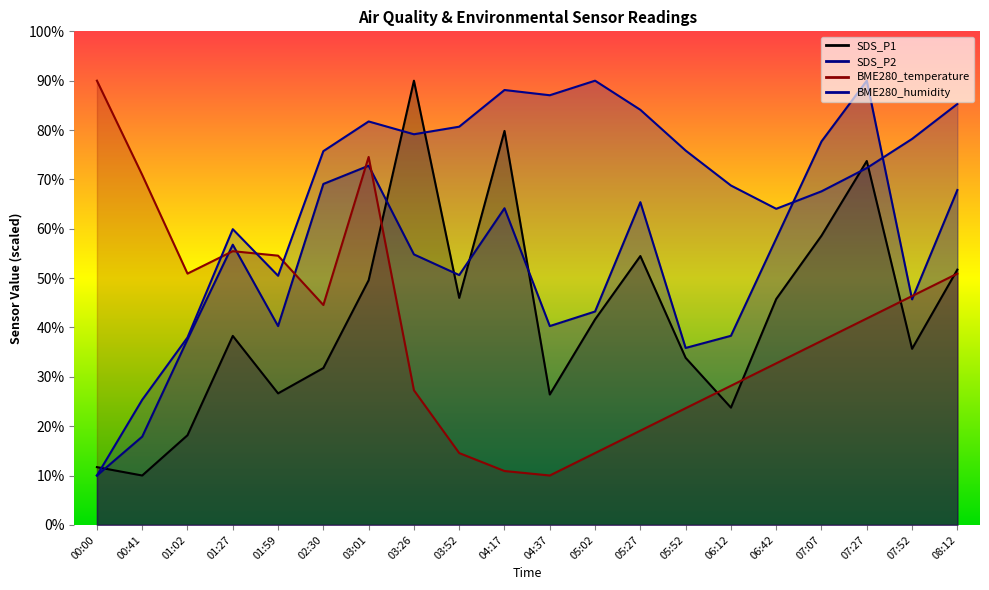

What is the highest value of the BME280_humidity series?

90.0